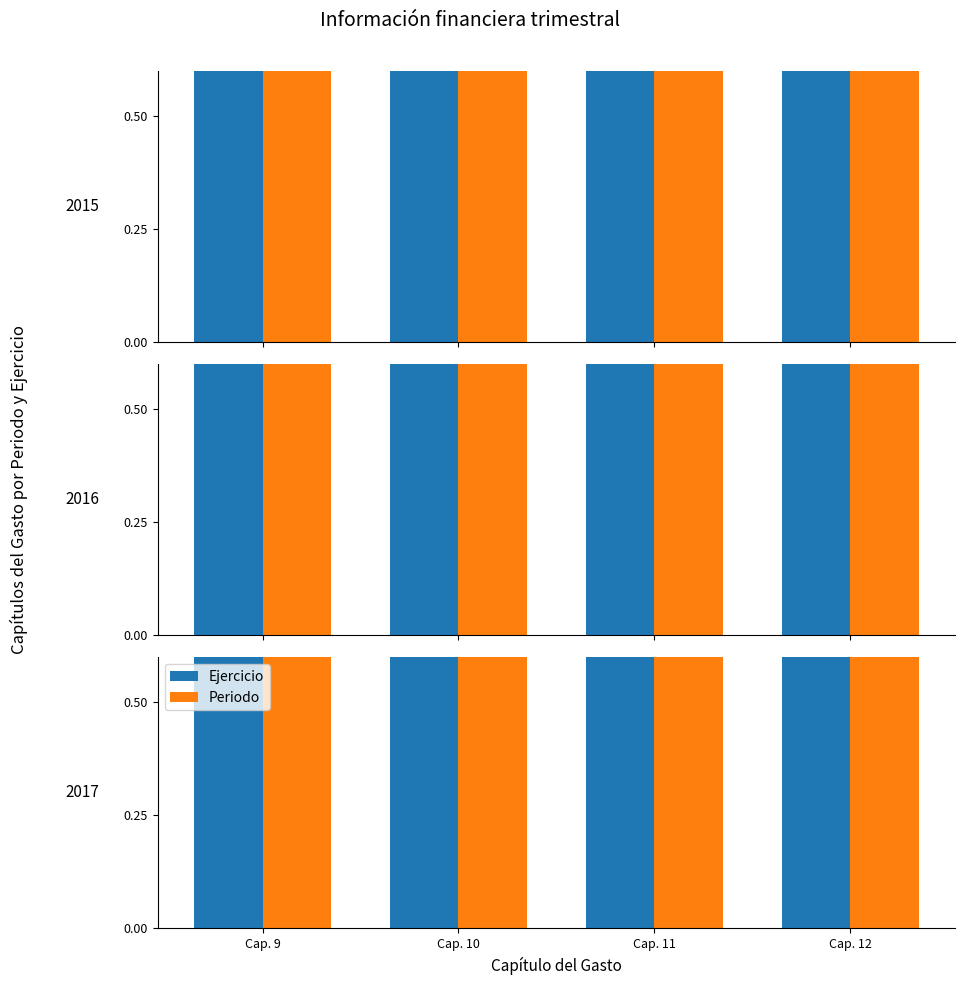

The Periodo series shows 0.6 at Cap. 10. True or false?

False